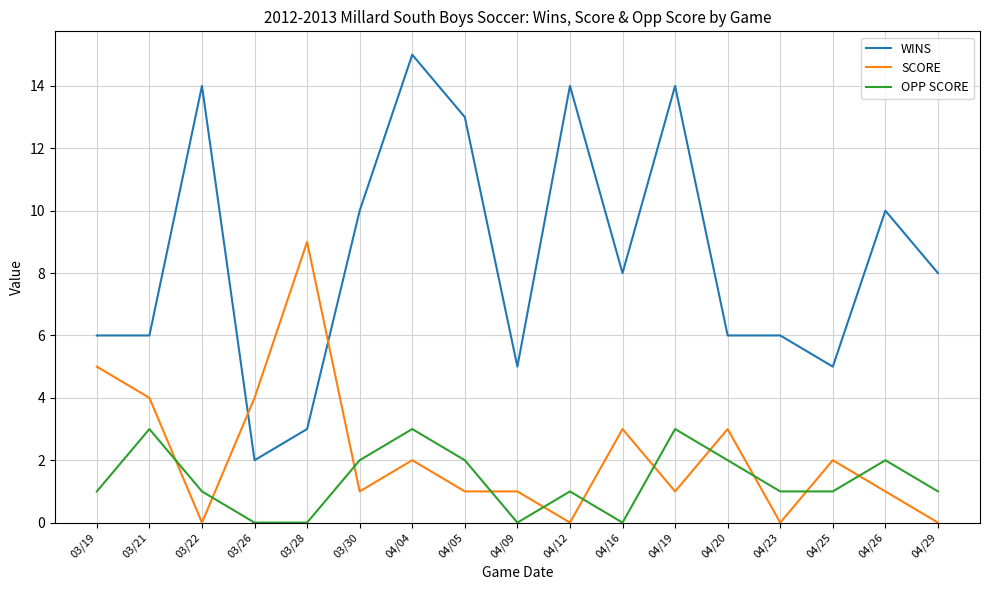

True or false: OPP SCORE and SCORE cross at least once.

True